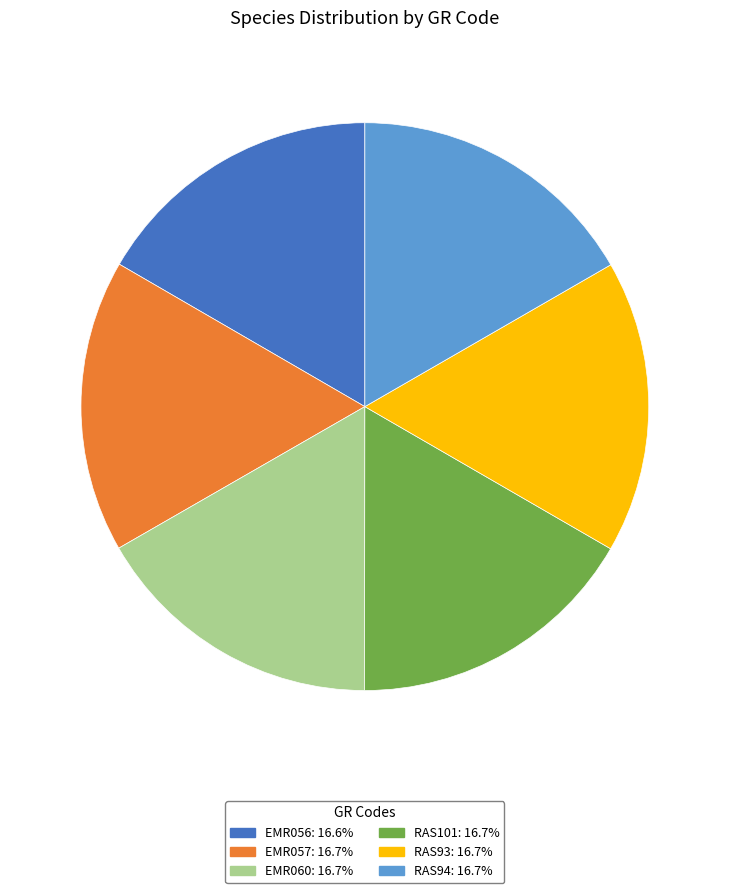

Approximately how many times larger is the value at RAS94 compared to RAS93?

1.0